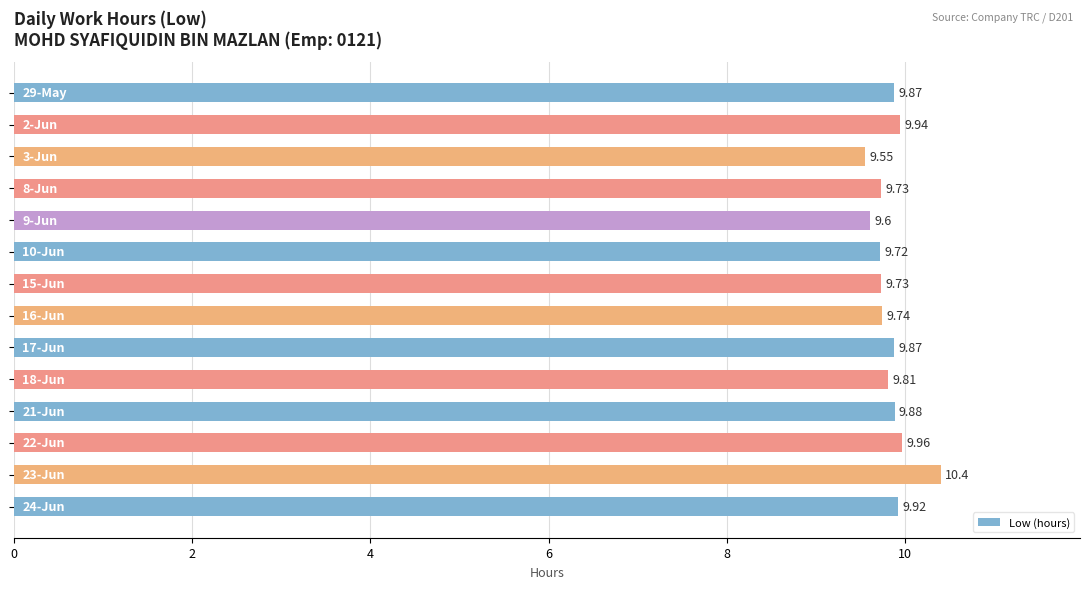

What is the average value?

9.8